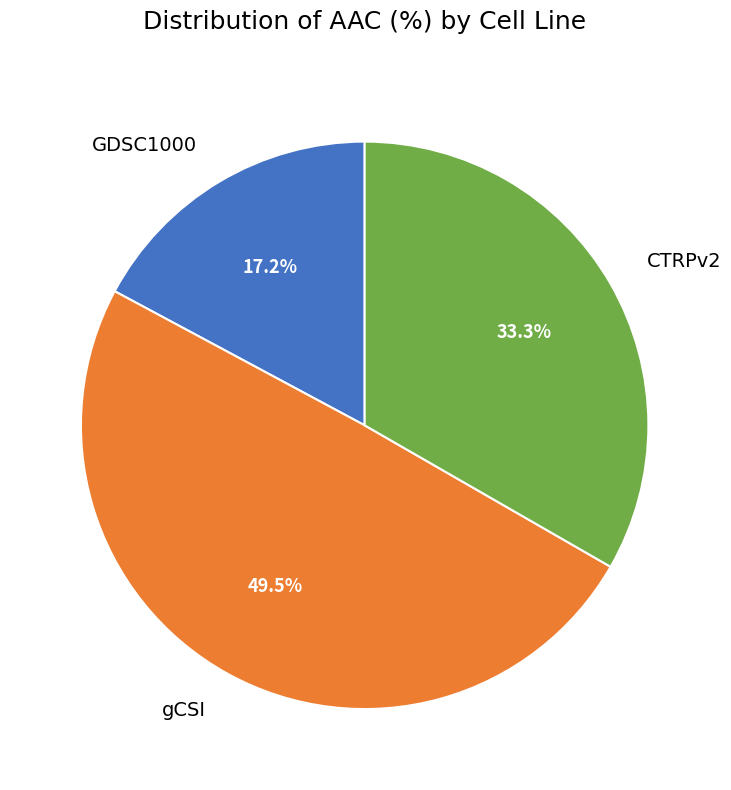

Does CTRPv2 represent more than half of the total?

No